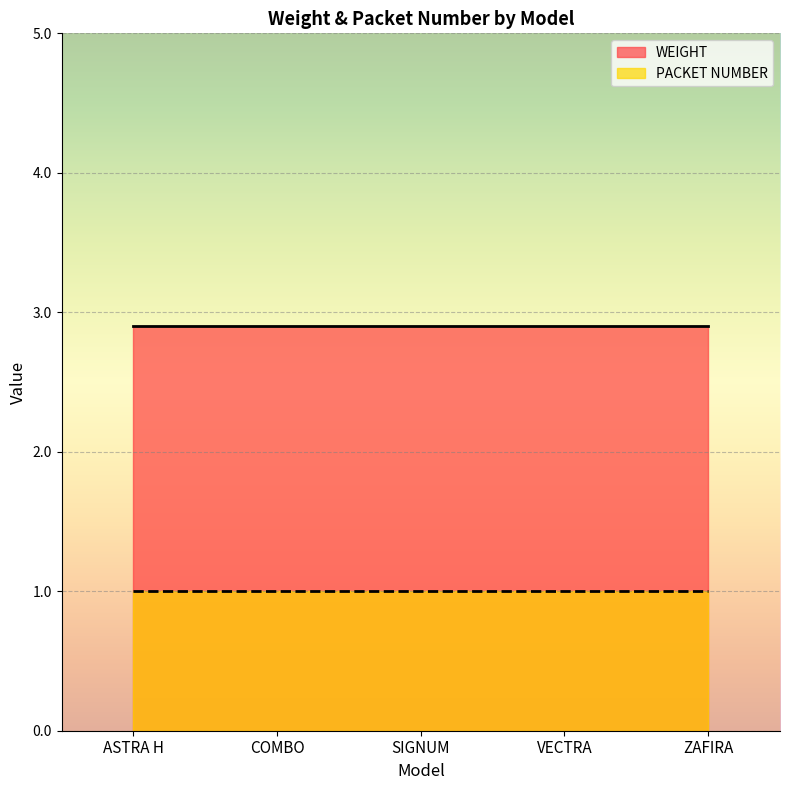

How many distinct data groups are displayed?

2